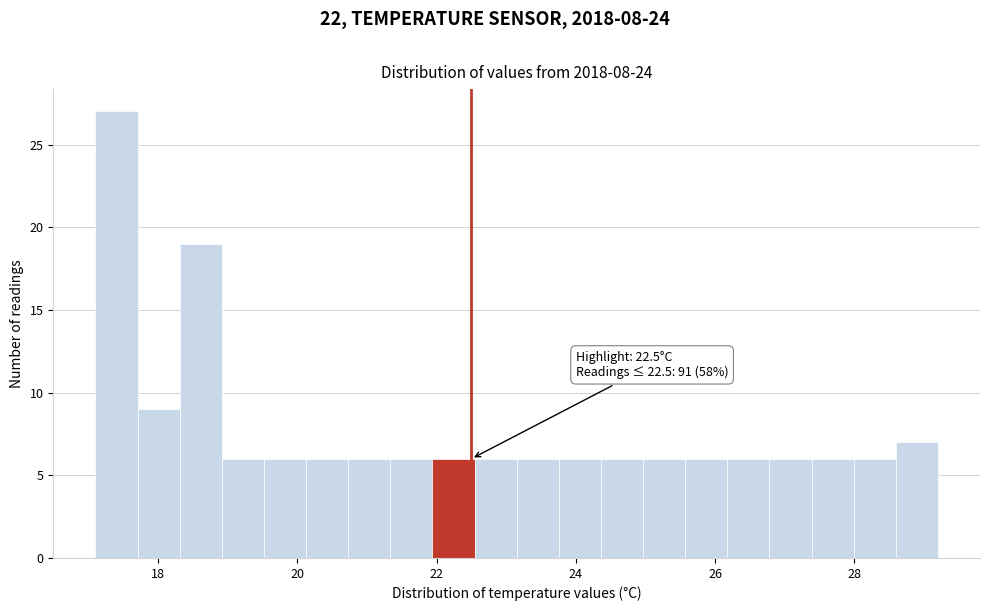

Read against the x-axis, roughly where is the centre of the tallest bar?

17.4